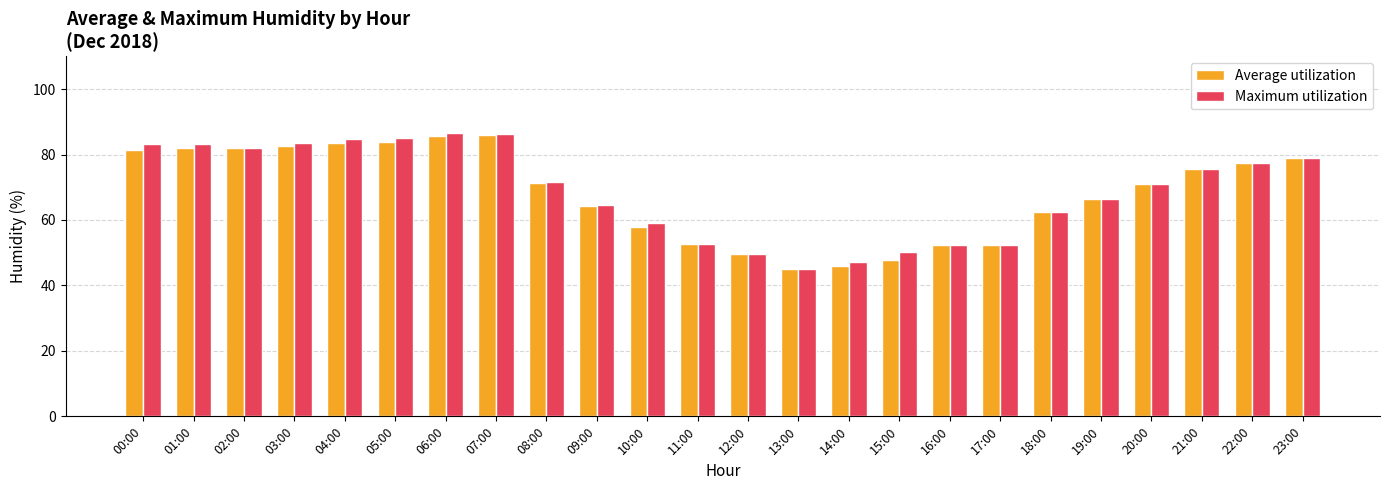

True or false: Maximum utilization has a value of 52.8 at 11:00.

True